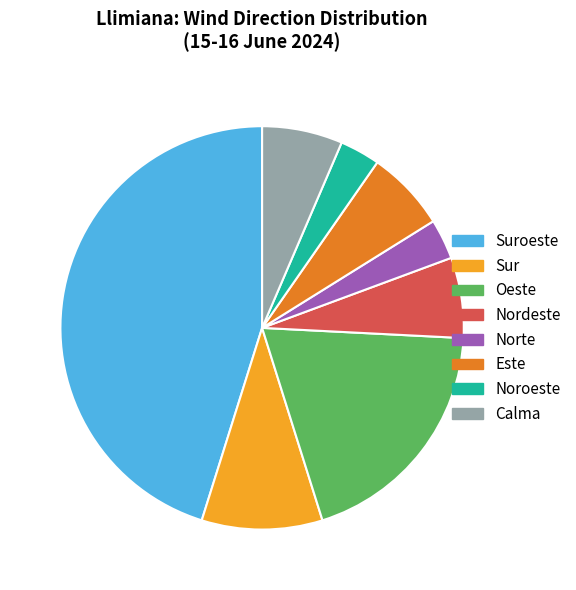

What is the largest slice in the pie chart?

Suroeste